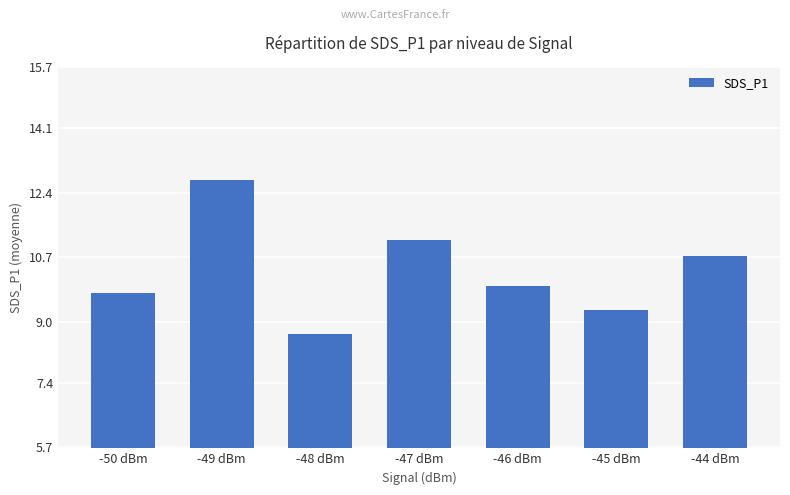

Is it true that the value at -47 dBm is 18.4?

False